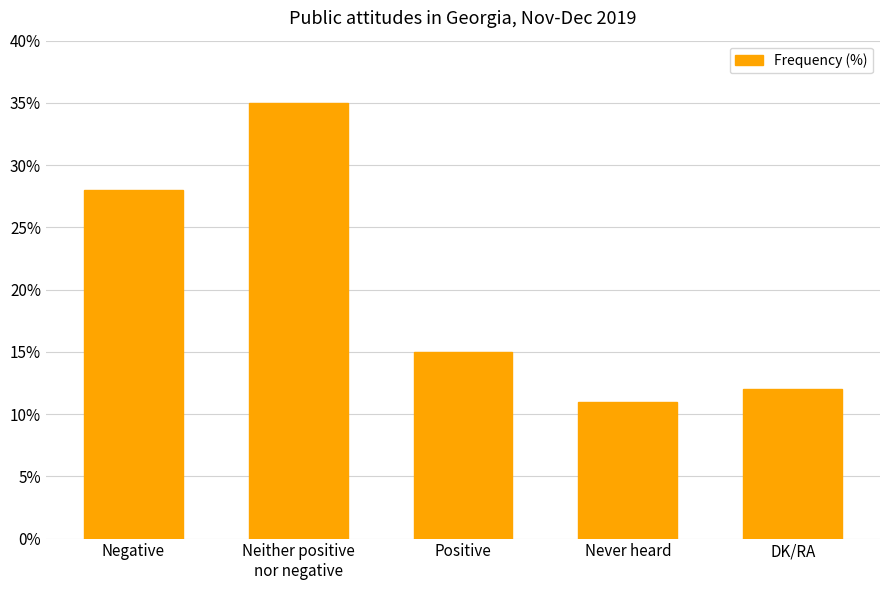

Which has a higher value, Negative or Never heard?

Negative